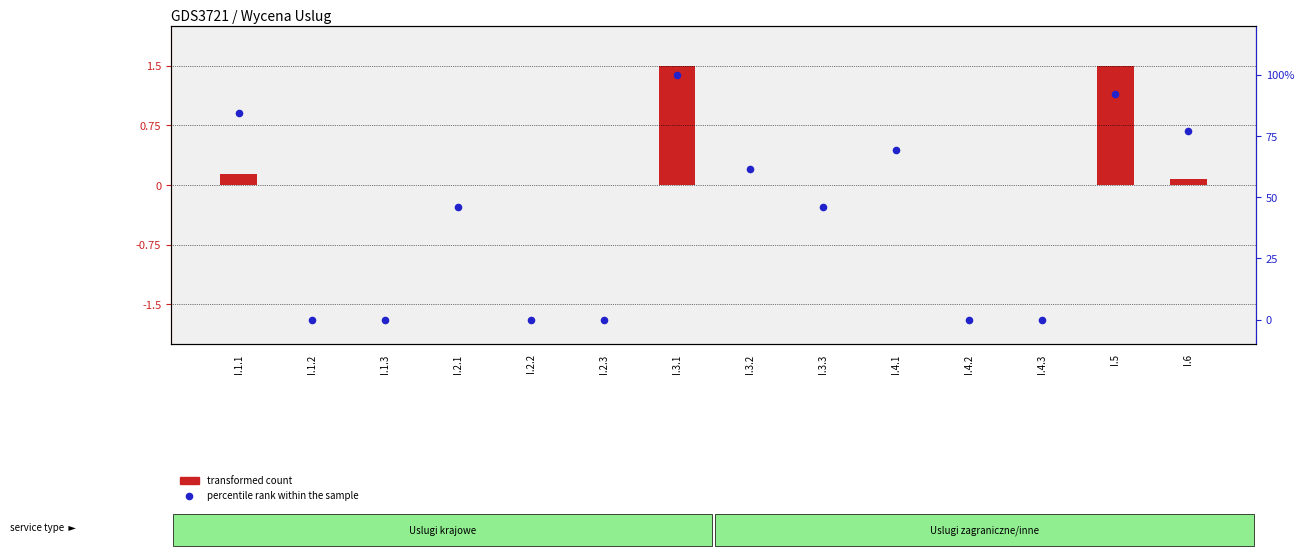

Which series has the largest total across all categories?

percentile rank within the sample